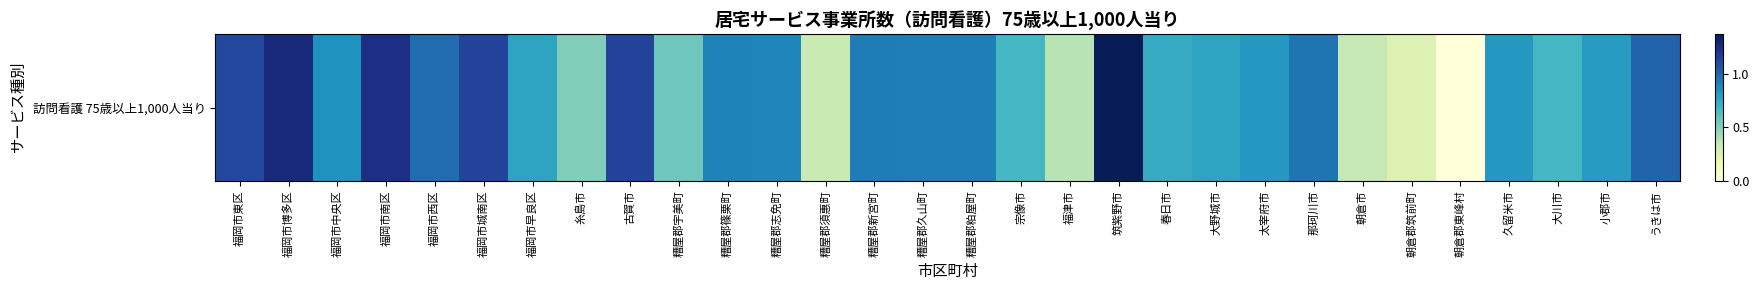

List the labels in order of value, largest first.

筑紫野市, 福岡市博多区, 福岡市南区, 古賀市, 福岡市城南区, 福岡市東区, うきは市, 福岡市西区, 那珂川市, 糟屋郡新宮町, 糟屋郡粕屋町, 糟屋郡久山町, 糟屋郡篠栗町, 糟屋郡志免町, 福岡市中央区, 太宰府市, 久留米市, 小郡市, 大野城市, 福岡市早良区, 春日市, 大川市, 宗像市, 糟屋郡宇美町, 糸島市, 福津市, 朝倉市, 糟屋郡須惠町, 朝倉郡筑前町, 朝倉郡東峰村